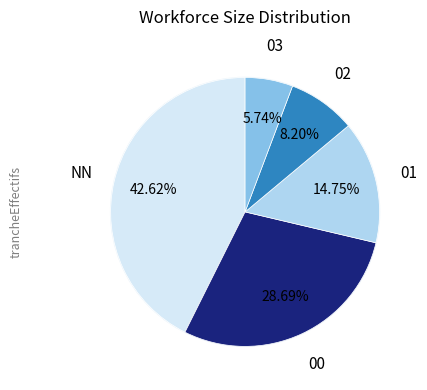

What percentage is the 00 slice, to the nearest percent?

29%